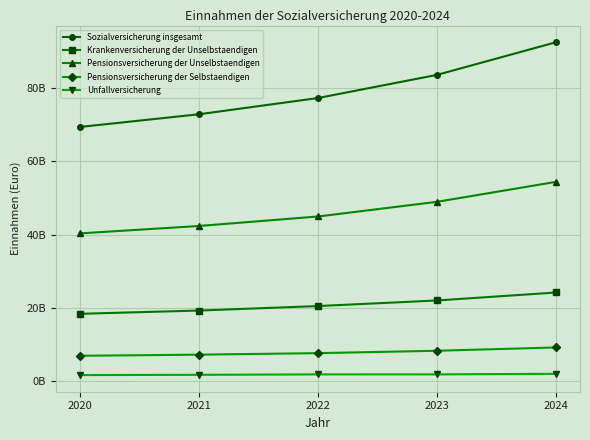

What are all the series names shown in the legend?

Sozialversicherung insgesamt, Krankenversicherung der Unselbstaendigen, Pensionsversicherung der Unselbstaendigen, Pensionsversicherung der Selbstaendigen, Unfallversicherung